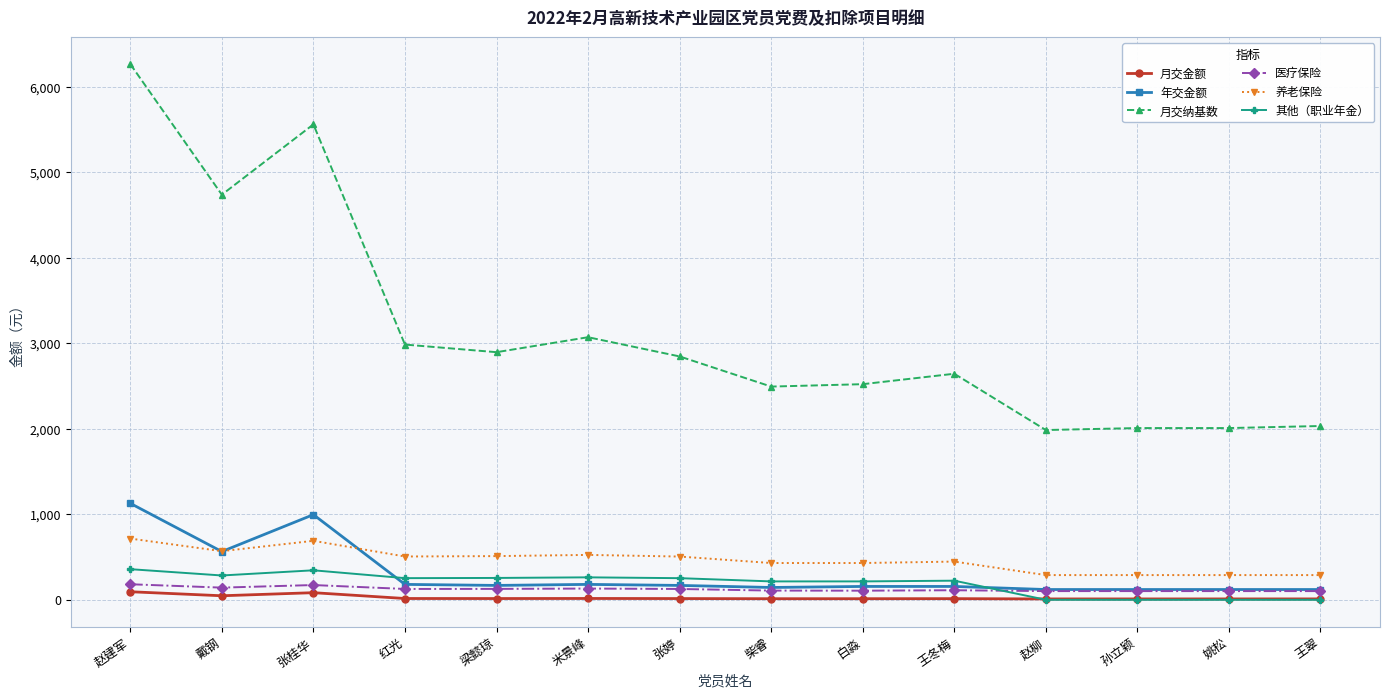

What is the value of the 月交纳基数 point at the 5th from the left?

2896.2